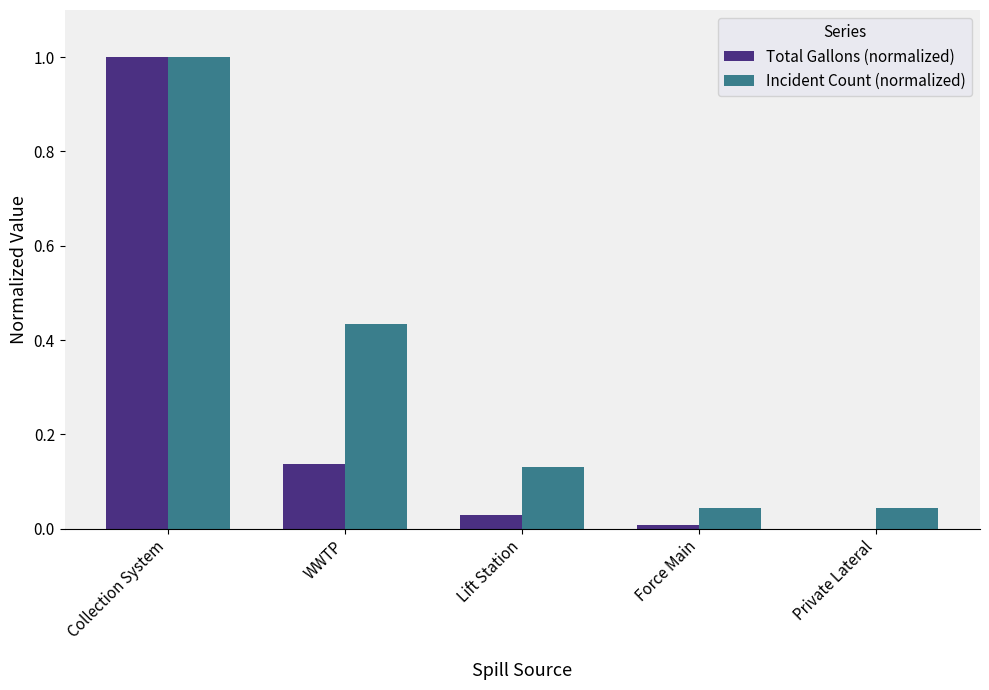

Which label corresponds to the largest value in the chart?

Collection System